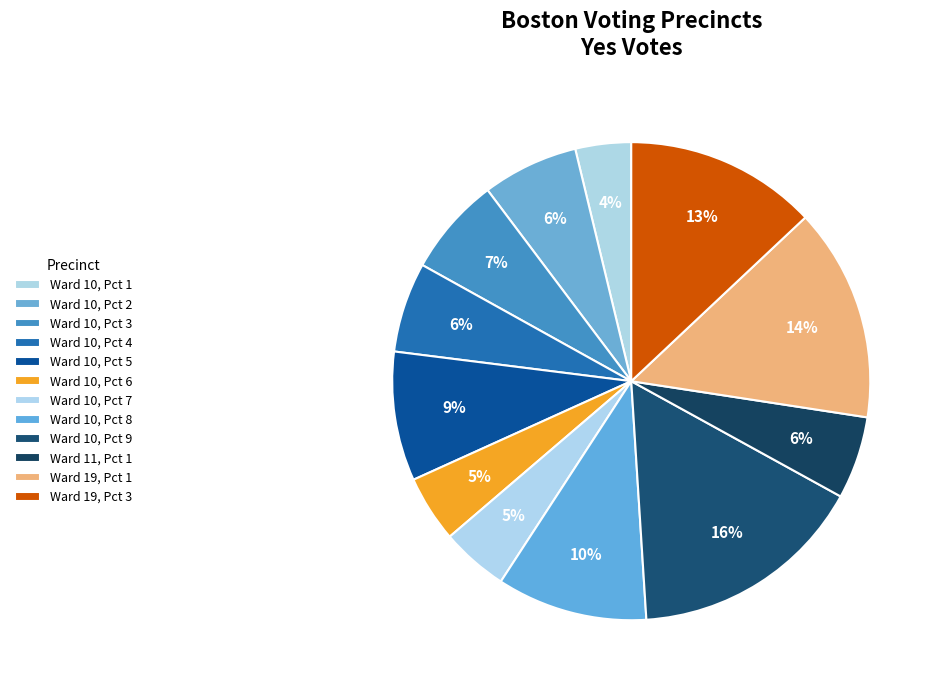

What percentage do Ward 10, Pct 2 and Ward 19, Pct 3 together represent?

19.5%